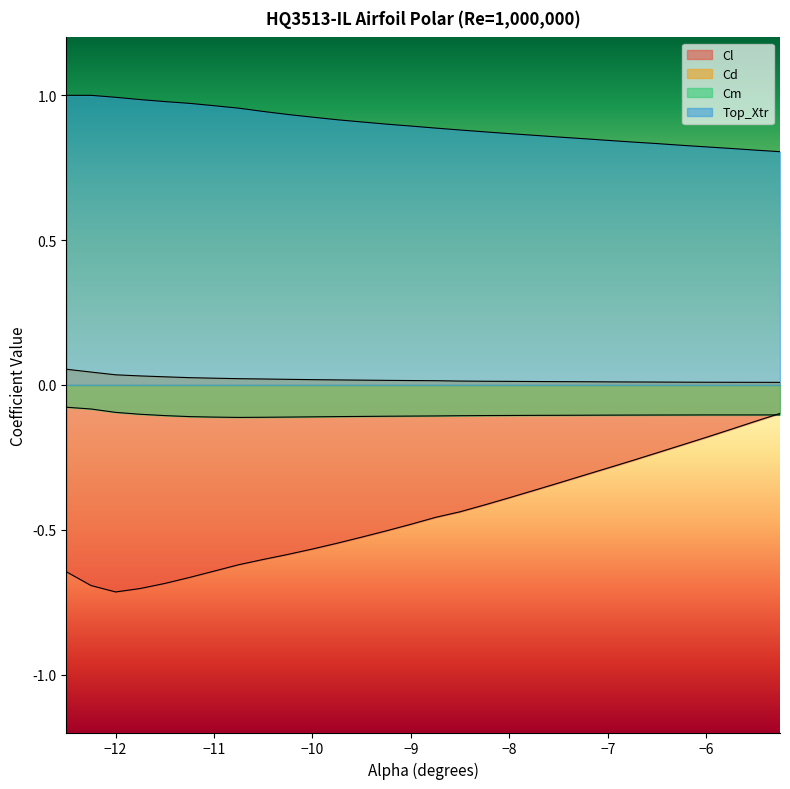

Between -6.75 and -8.25, which is larger?

-6.75